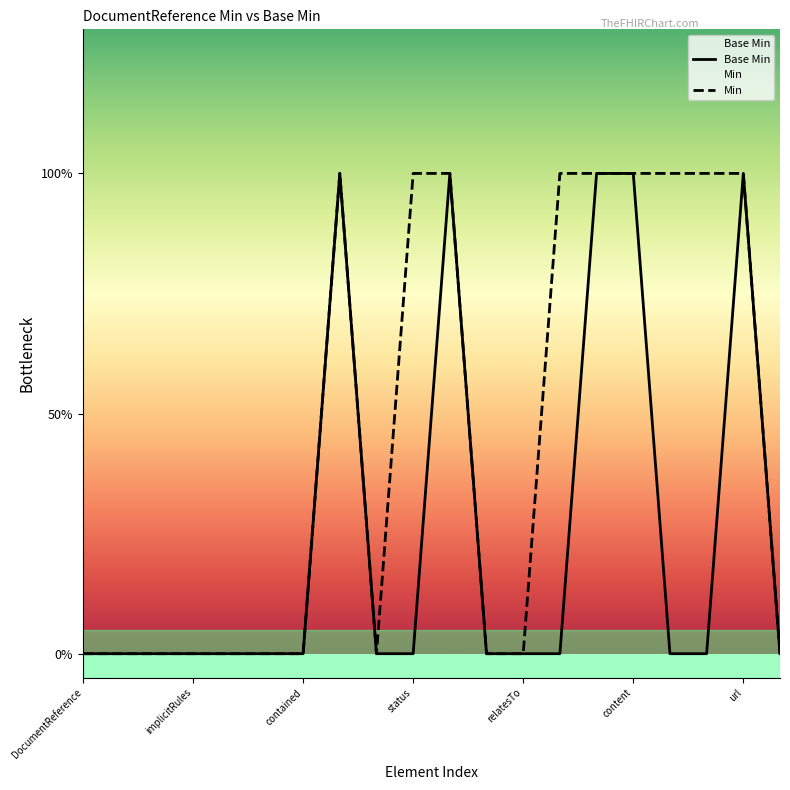

How many lines are shown in the chart?

2